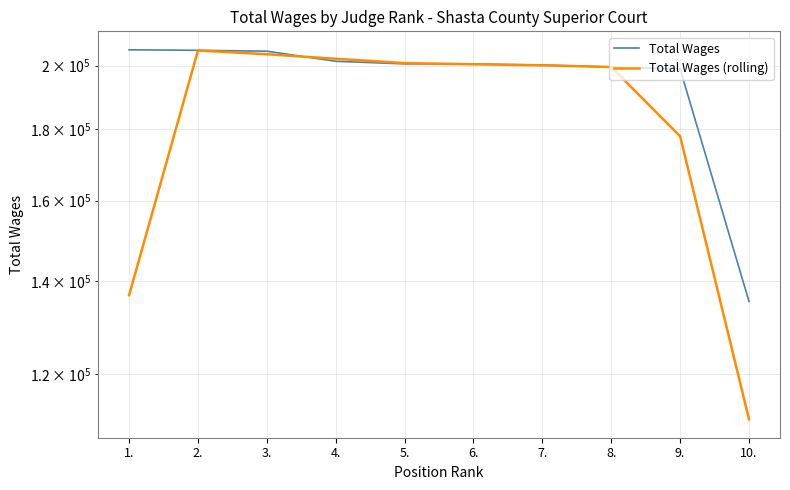

Reading left to right, list all the values displayed in this chart.

Total Wages: 205298.0	205123.0	204820.0	201435.0	200577.0	200511.0	200228.0	199507.0	198890.0	135410.0
Total Wages (rolling): 136807.0	205080.3	203792.7	202277.3	200841.0	200438.7	200082.0	199541.7	177935.7	111433.3